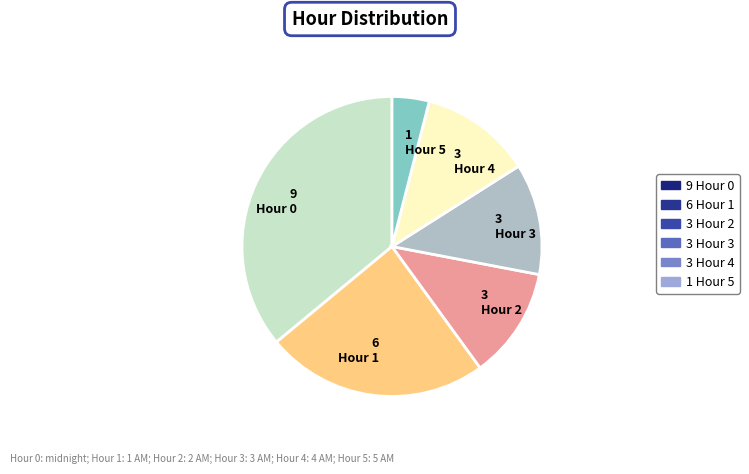

Which has a higher value, 9 Hour 0 or 1 Hour 5?

9 Hour 0